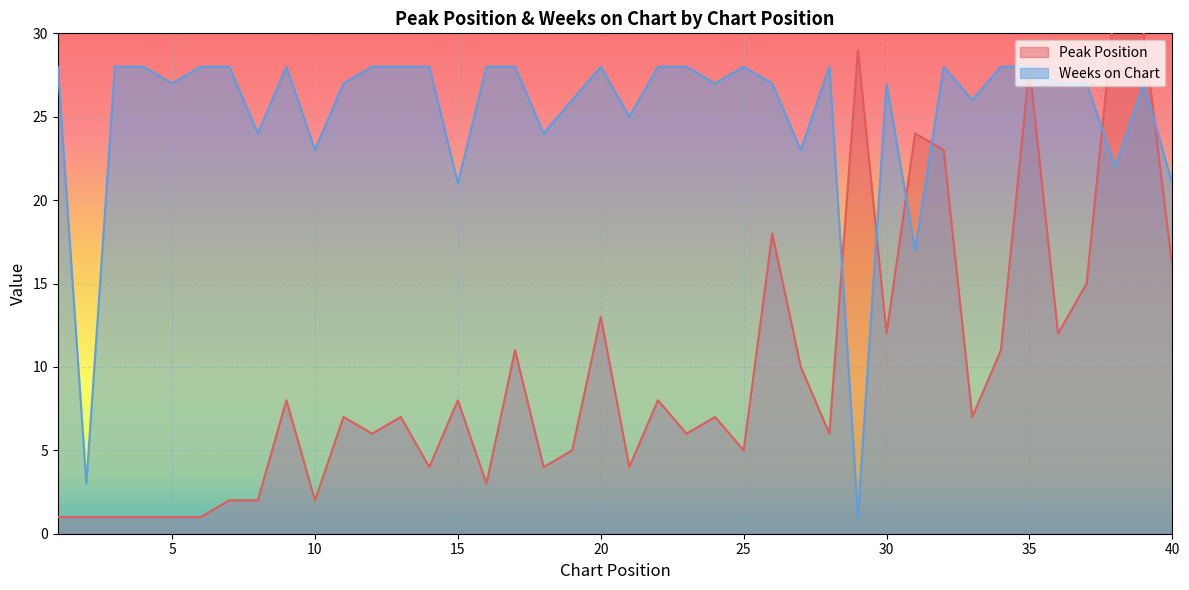

What is the approximate value of Peak Position at 35, to the nearest 5?

30